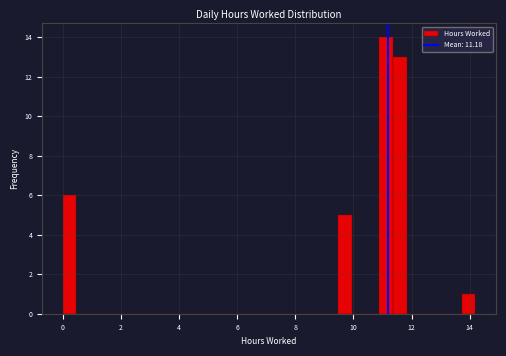

Read against the x-axis, roughly where is the centre of the tallest bar?

11.2